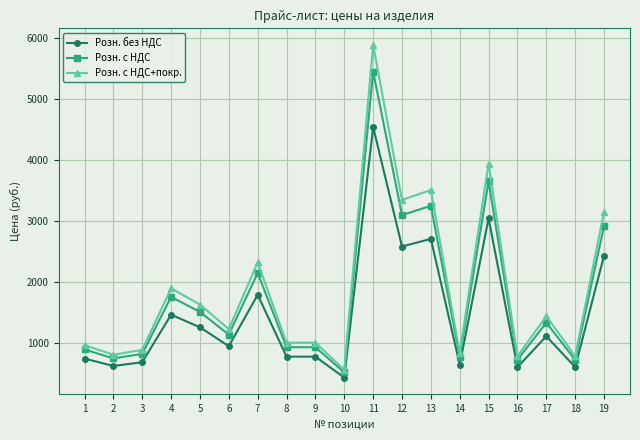

At which category does the chart reach its peak across all series?

11